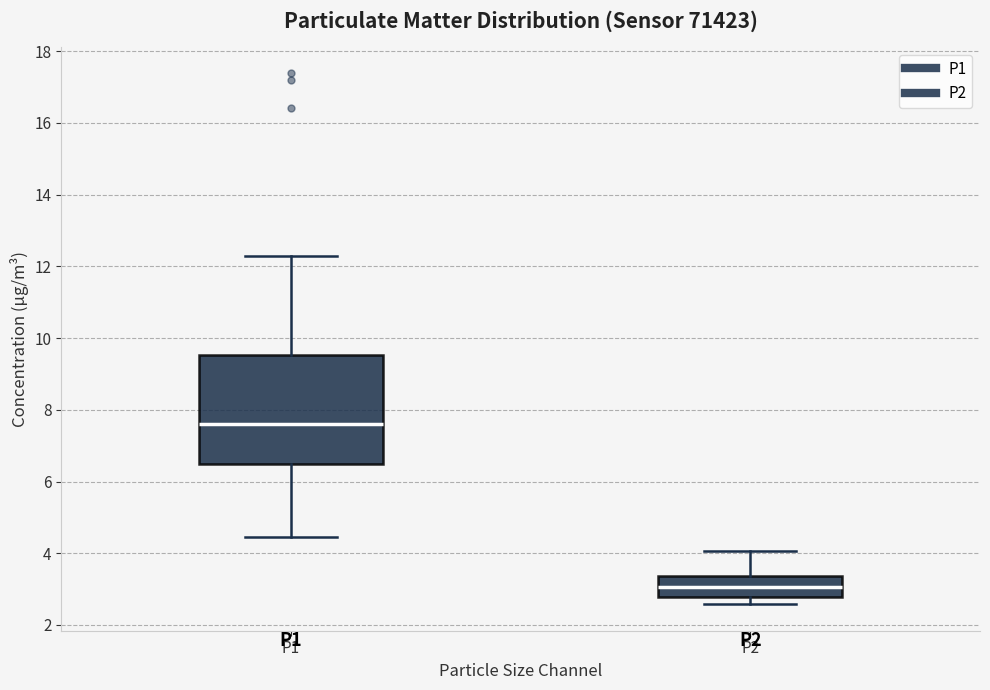

Reading left to right, transcribe this box plot: for each box, give where its median line is, the range the box spans, and where its two whiskers end, as read against the y-axis. The values are not printed on the chart, so give them approximately, as read against the axis.

P1: median 7.6, box 6.4 to 9.6, whiskers 4.4 to 12.4
P2: median 3.0, box 2.8 to 3.4, whiskers 2.6 to 4.0